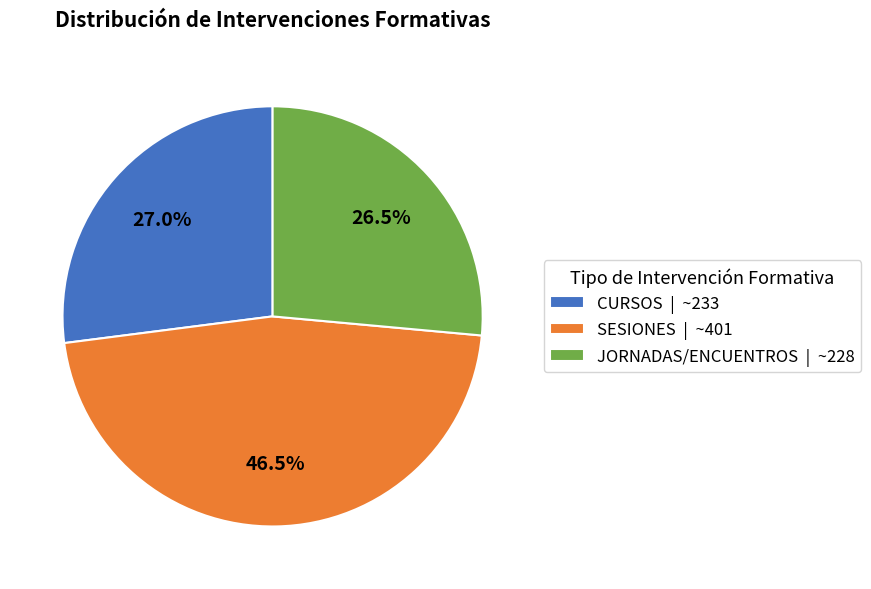

Count the number of slices in the pie.

3